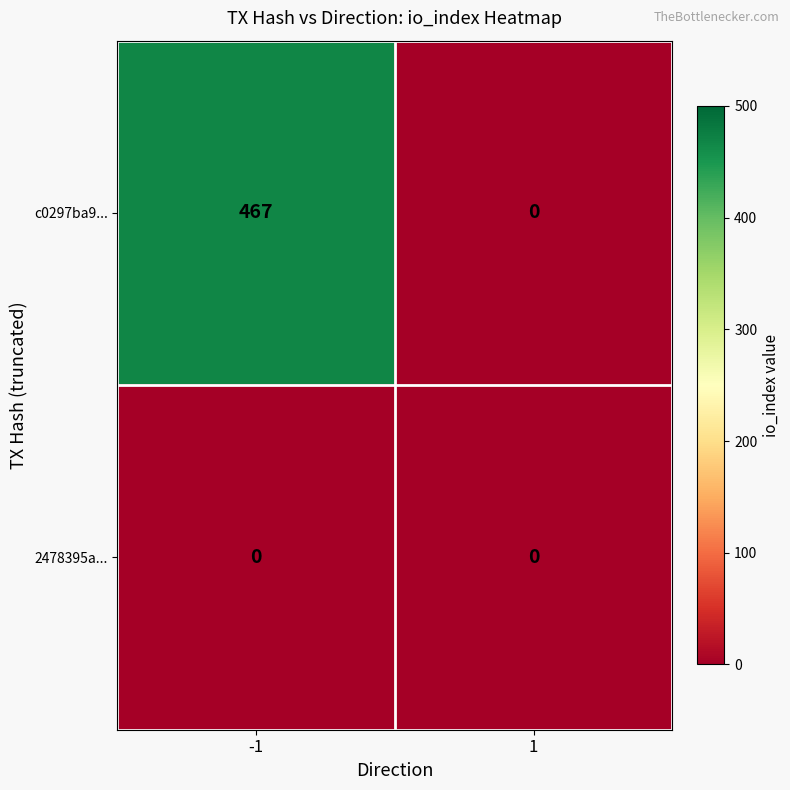

What is the maximum value for c0297ba9...?

467